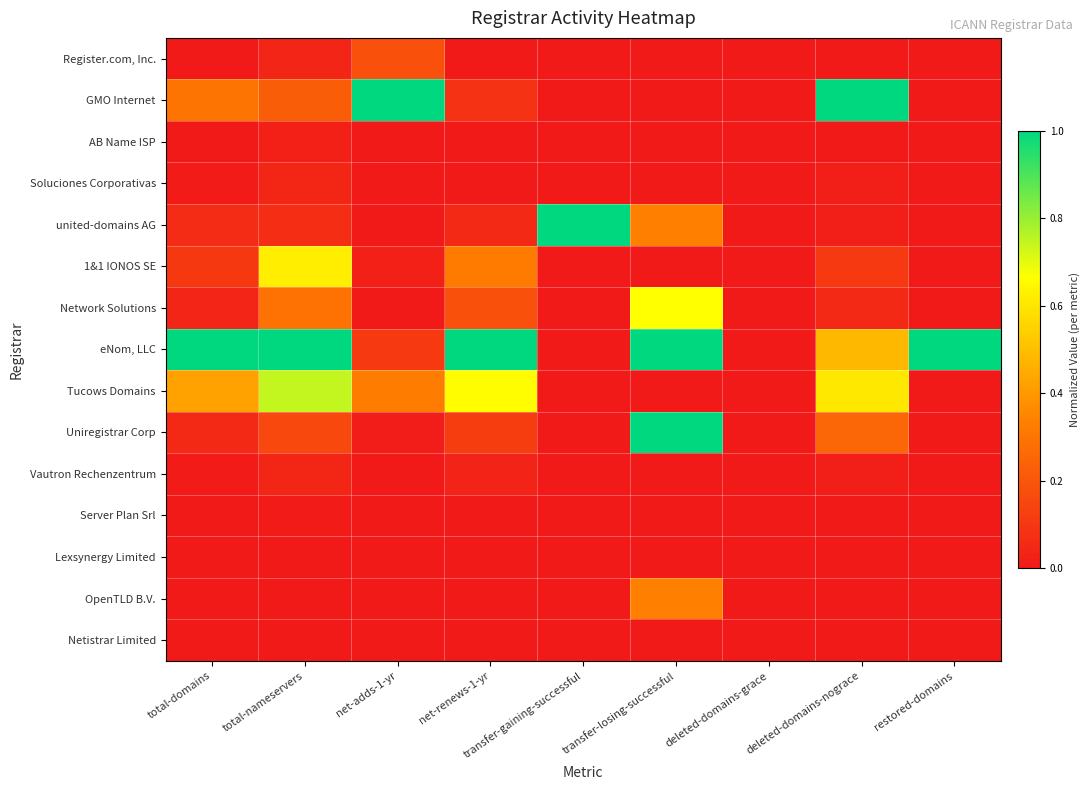

At how many categories does at least one series exceed 0?

8